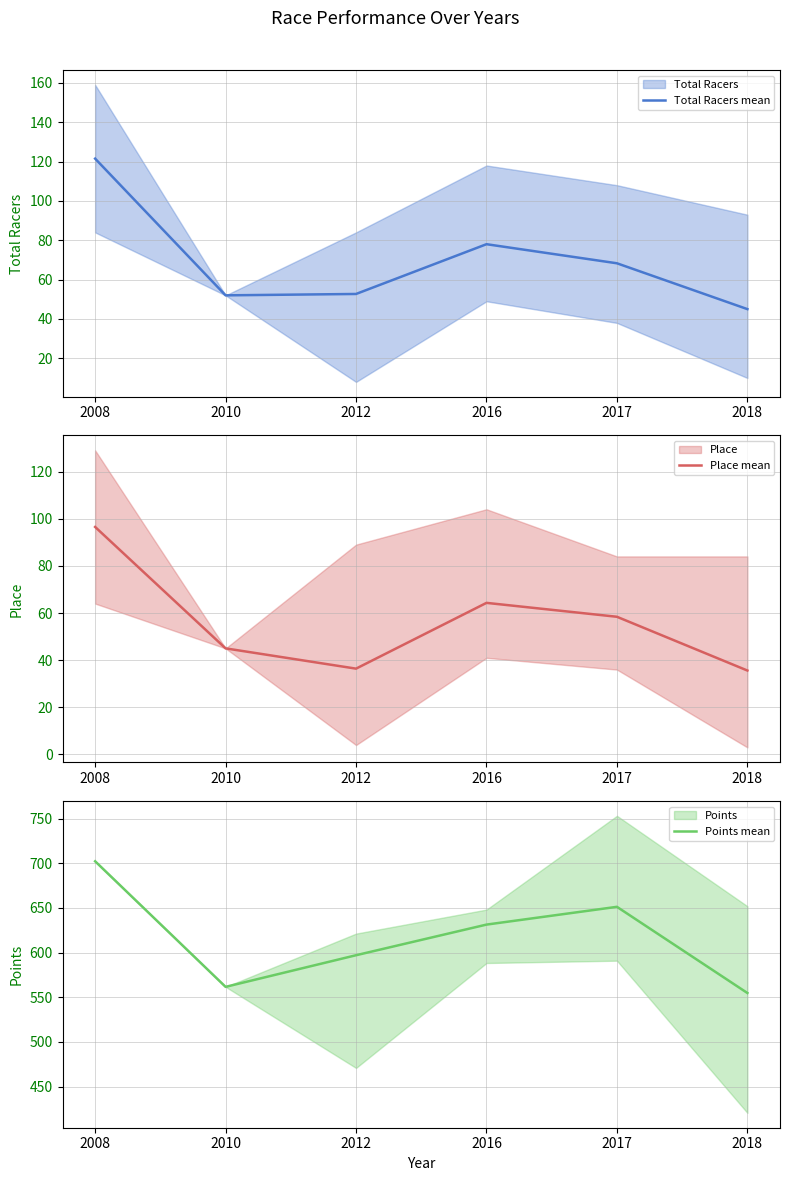

What is the difference between the maximum and minimum values in the Points mean series?

147.5